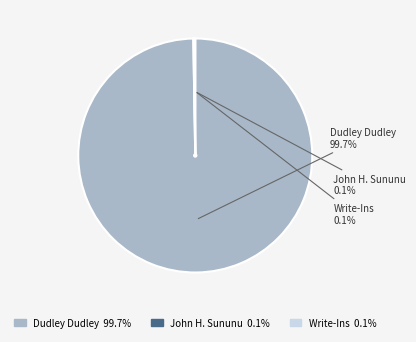

What is the largest slice in the pie chart?

Dudley Dudley